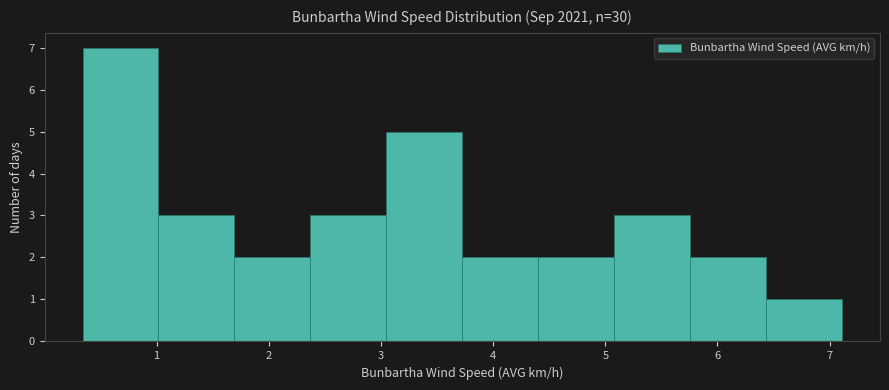

Reading left to right, list every bar in this chart as the range it spans on the x-axis followed by its height. Neither the bar edges nor the heights are printed on the chart, so give them approximately, as read against the axes.

0.3 to 1.0: 7
1.0 to 1.7: 3
1.7 to 2.4: 2
2.4 to 3.0: 3
3.0 to 3.7: 5
3.7 to 4.4: 2
4.4 to 5.1: 2
5.1 to 5.8: 3
5.8 to 6.4: 2
6.4 to 7.1: 1